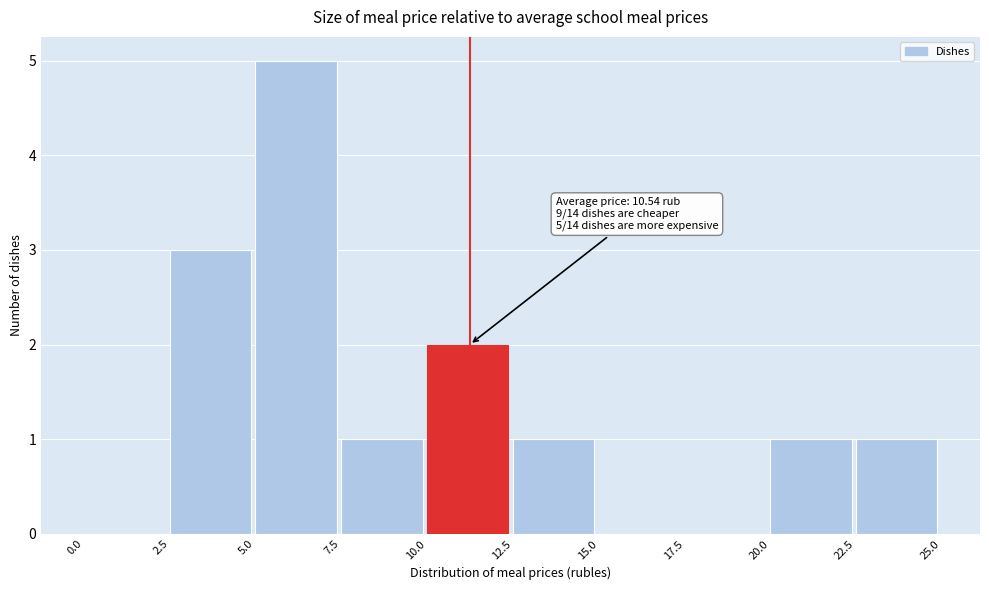

Which range on the x-axis has the tallest bar?

5.0 to 7.5